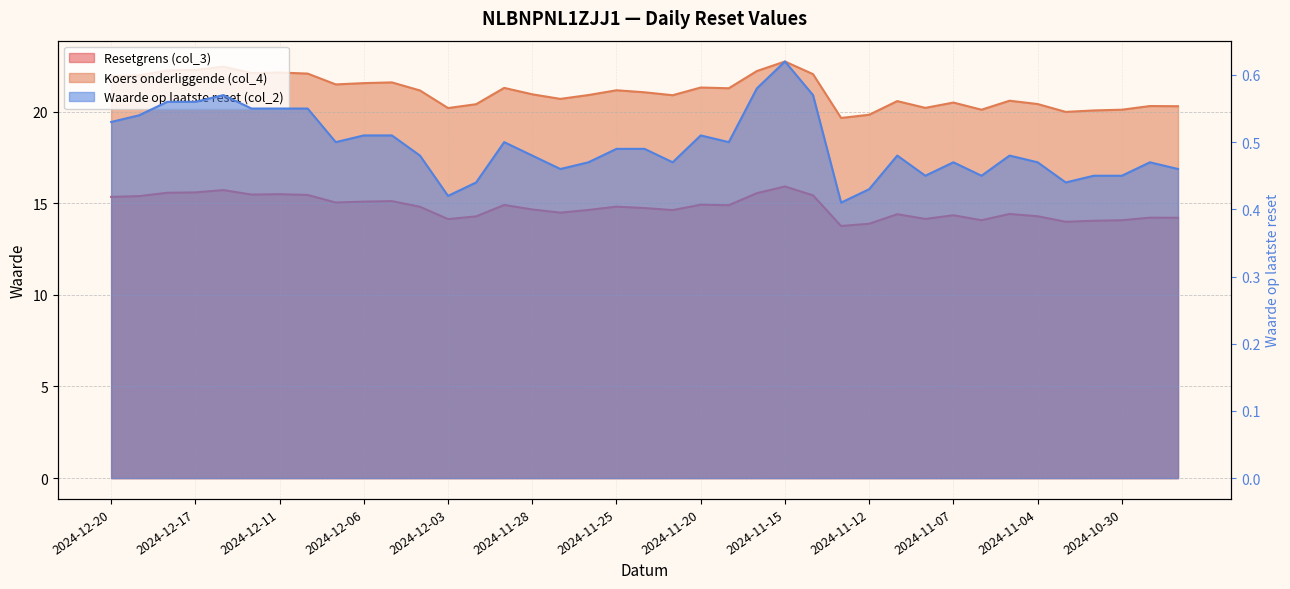

Is it true that Waarde op laatste reset (col_2) equals 0.2 at 2024-12-11?

False